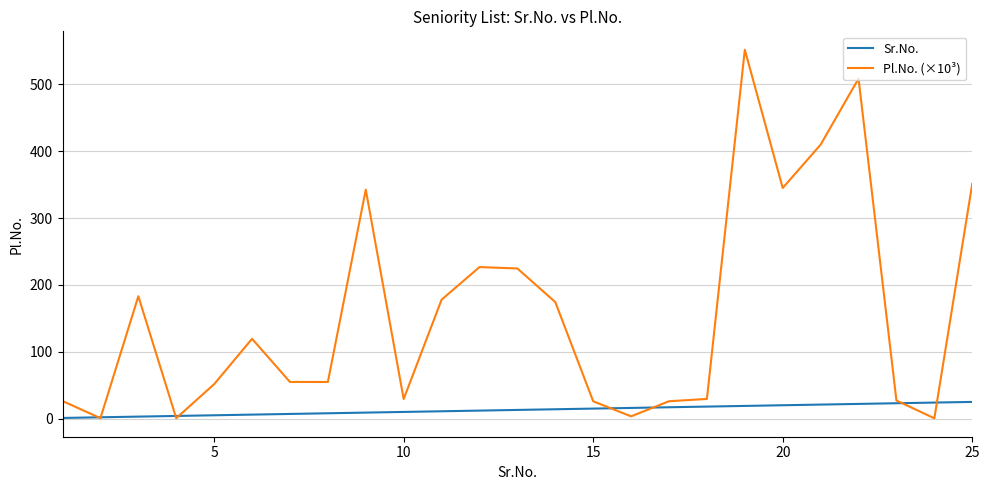

Which series has the largest total across all categories?

Pl.No. (×10³)